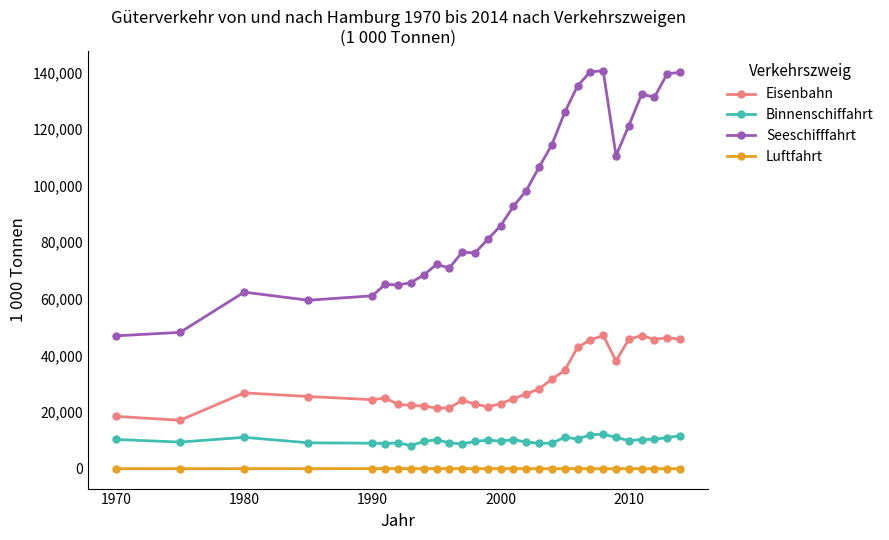

Which series has the largest total across all categories?

Seeschifffahrt